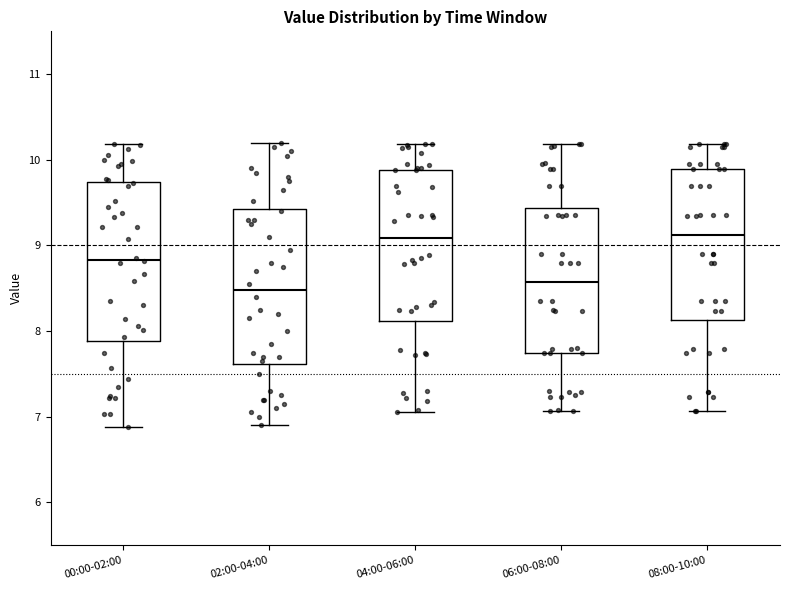

Reading left to right, transcribe this box plot: for each box, give where its median line is, the range the box spans, and where its two whiskers end, as read against the y-axis. The values are not printed on the chart, so give them approximately, as read against the axis.

00:00-02:00: median 8.8, box 7.9 to 9.7, whiskers 6.9 to 10.2
02:00-04:00: median 8.5, box 7.6 to 9.4, whiskers 6.9 to 10.2
04:00-06:00: median 9.1, box 8.1 to 9.9, whiskers 7.1 to 10.2
06:00-08:00: median 8.6, box 7.7 to 9.4, whiskers 7.1 to 10.2
08:00-10:00: median 9.1, box 8.1 to 9.9, whiskers 7.1 to 10.2